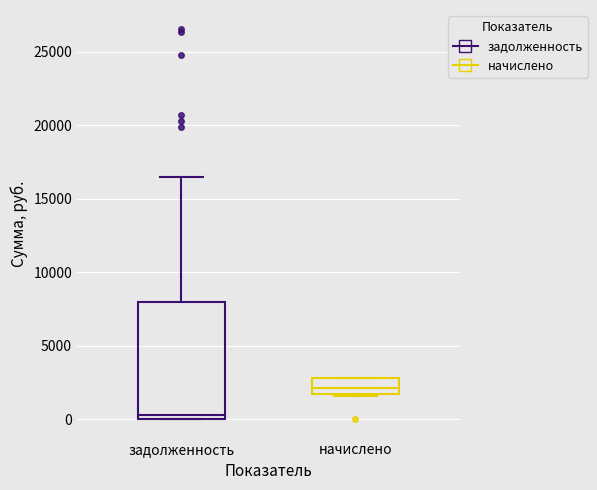

Which box's median line is the highest?

начислено